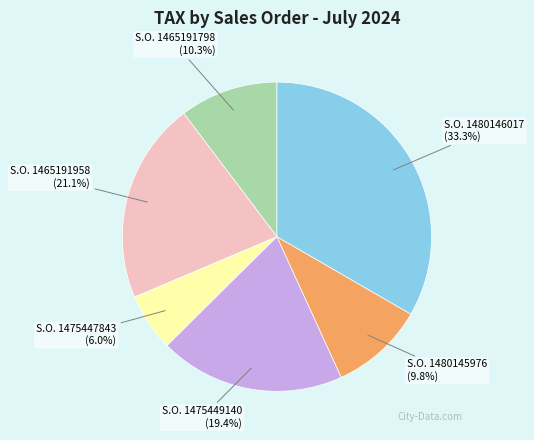

Does any single category account for the majority?

No